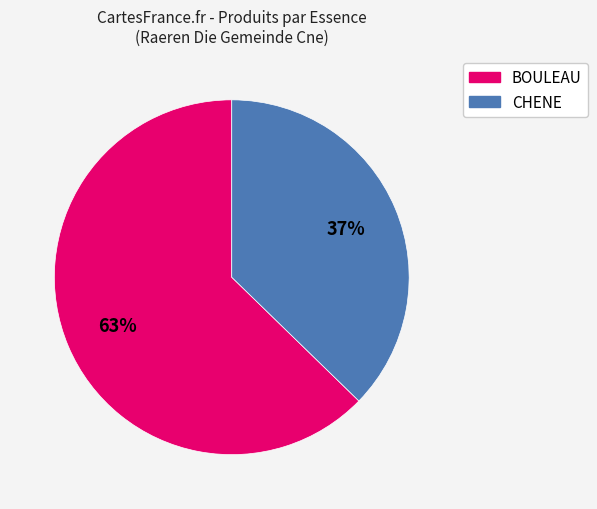

To the nearest percent, what is the average slice percentage?

50%